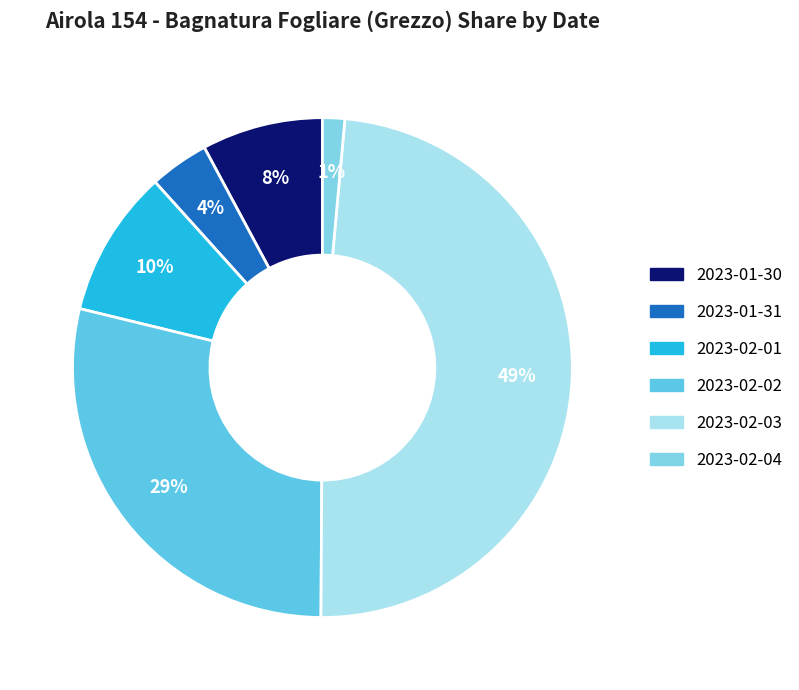

Is there a majority slice in this chart?

No